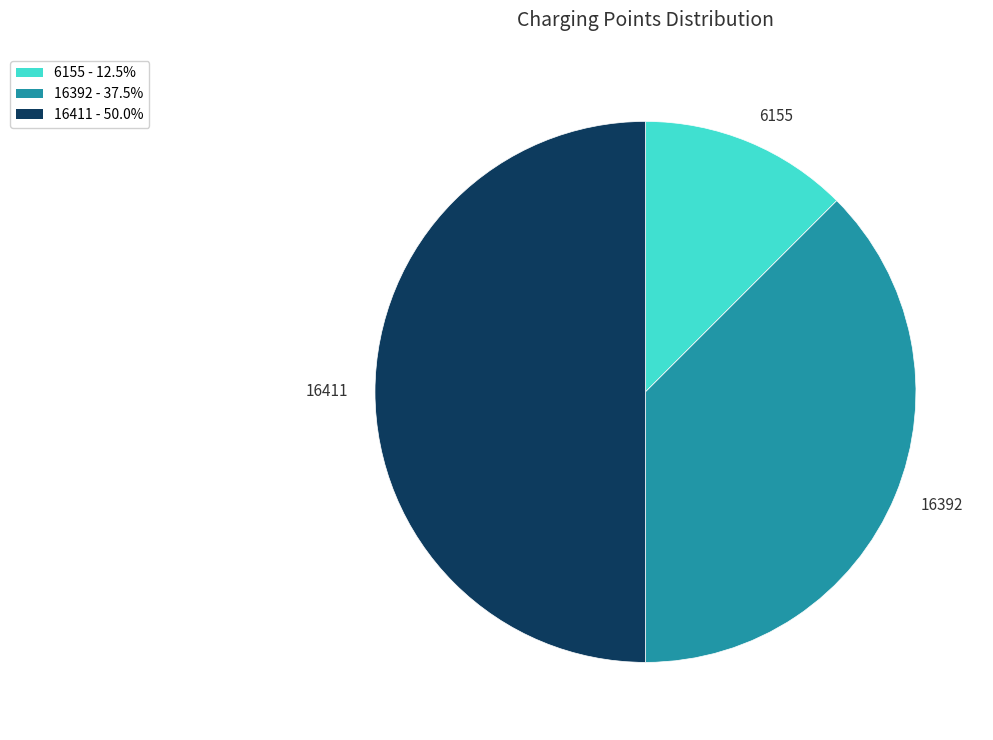

Does 6155 account for over 50% of the chart?

No